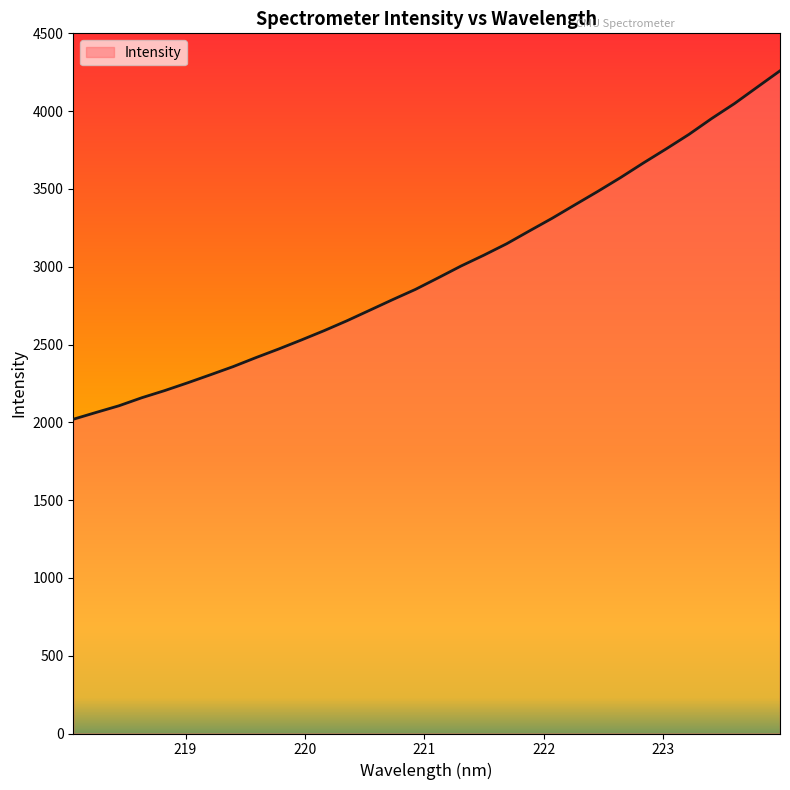

True or false: the data has more than 0 interior local peaks.

False